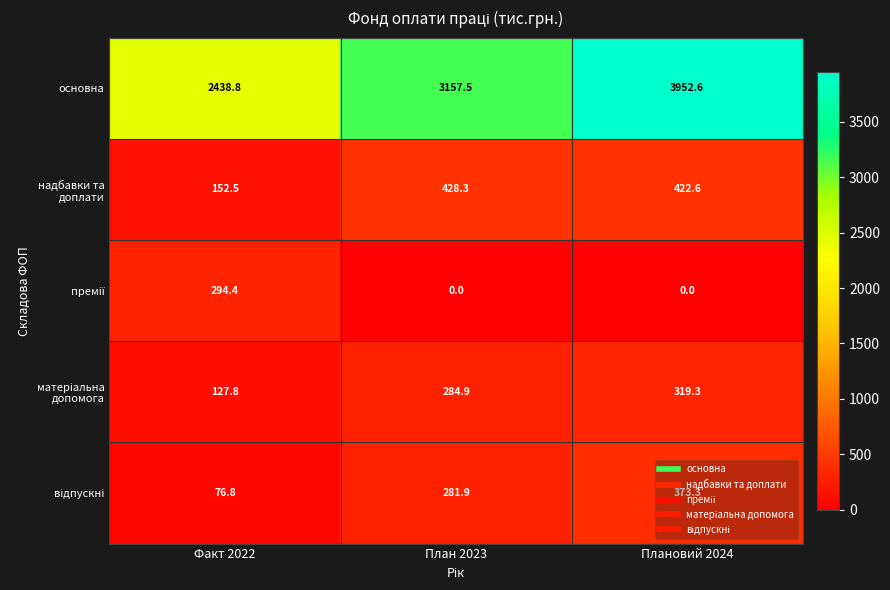

Which series has the largest range (max minus min)?

основна